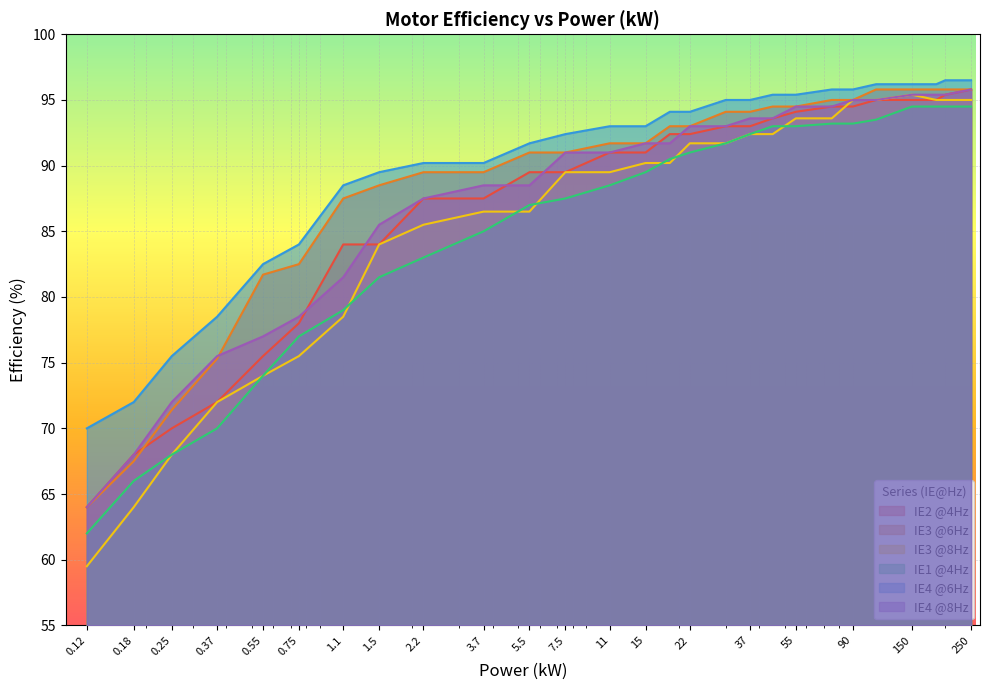

What is the difference between the second highest and second lowest values in the IE2 @4Hz series?

27.4